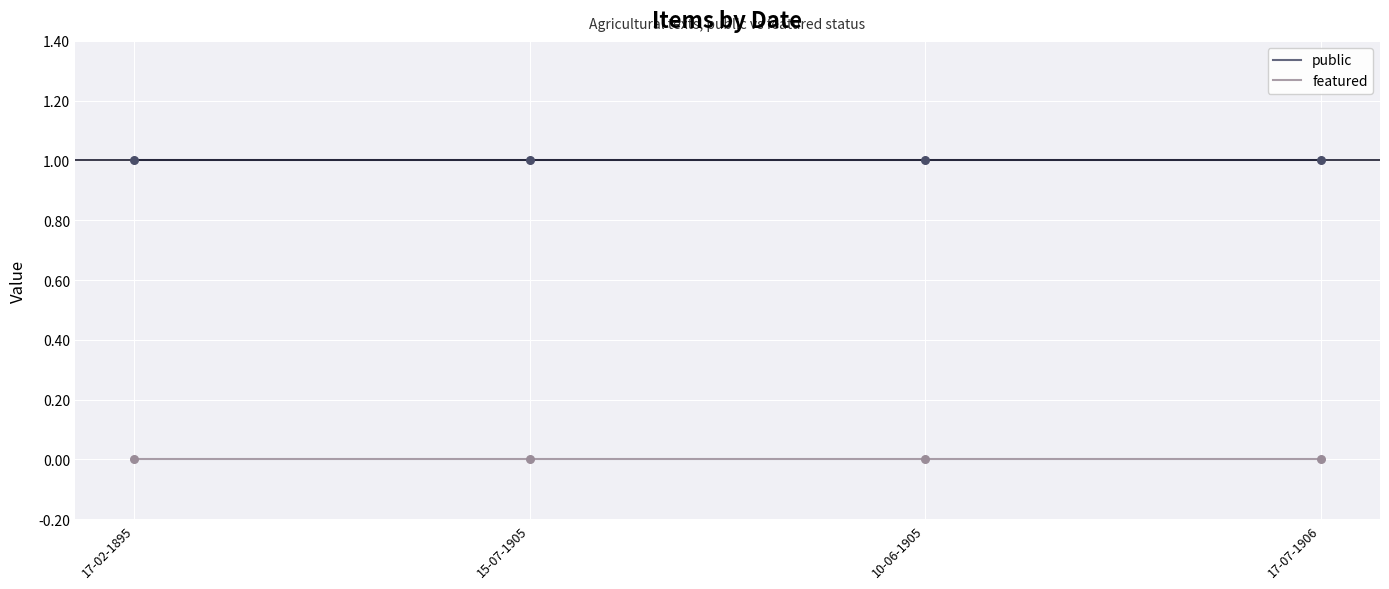

Is the value of featured at 17-07-1906 greater than the value of public at 17-02-1895?

No